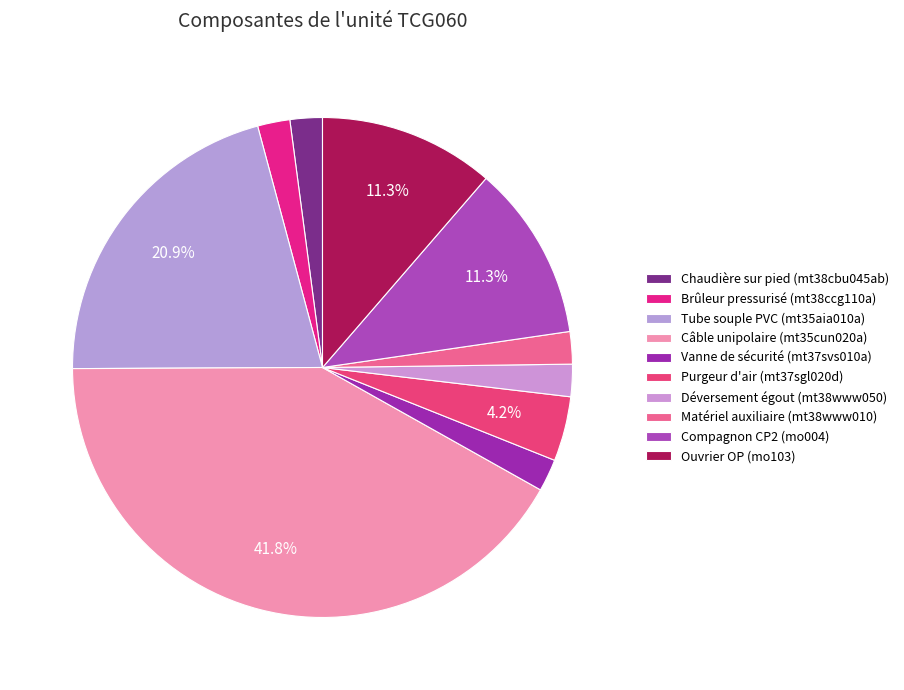

What percentage is the Matériel auxiliaire (mt38www010) slice, to the nearest percent?

2%